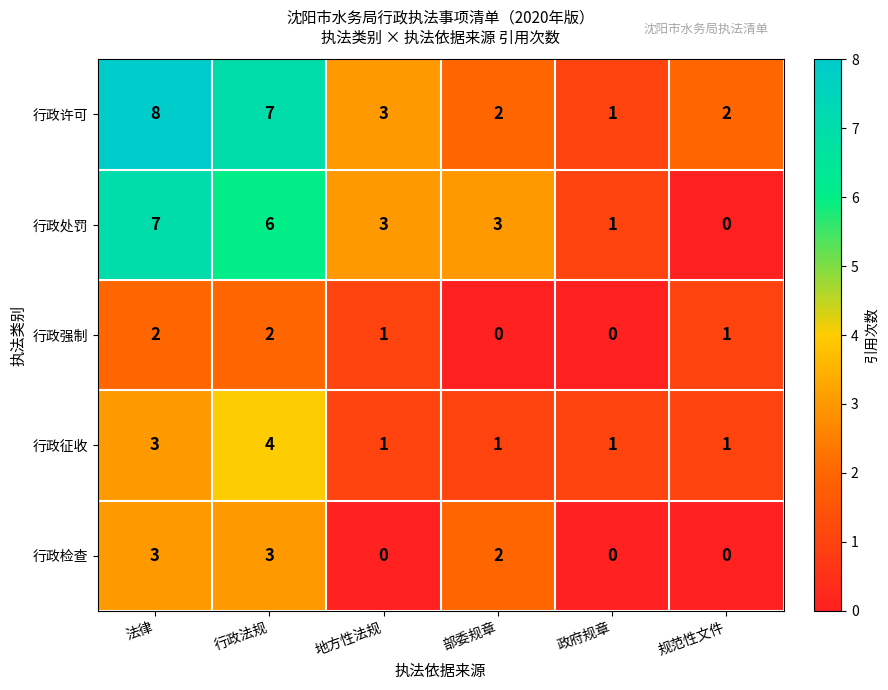

What is the average value of the 行政许可 series?

4